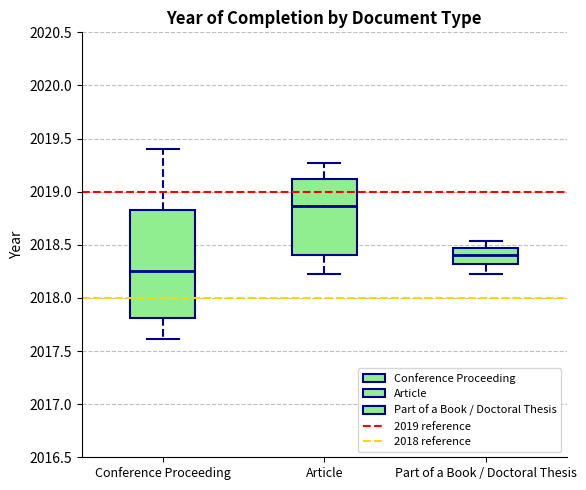

Reading left to right, read every box against the y-axis: the position of its median line, the range the box covers, and the ends of its whiskers. The values are not printed on the chart, so give them approximately, as read against the axis.

Conference Proceeding: median 2018.25, box 2017.80 to 2018.85, whiskers 2017.60 to 2019.40
Article: median 2018.85, box 2018.40 to 2019.10, whiskers 2018.20 to 2019.25
Part of a Book / Doctoral Thesis: median 2018.40, box 2018.30 to 2018.45, whiskers 2018.25 to 2018.55